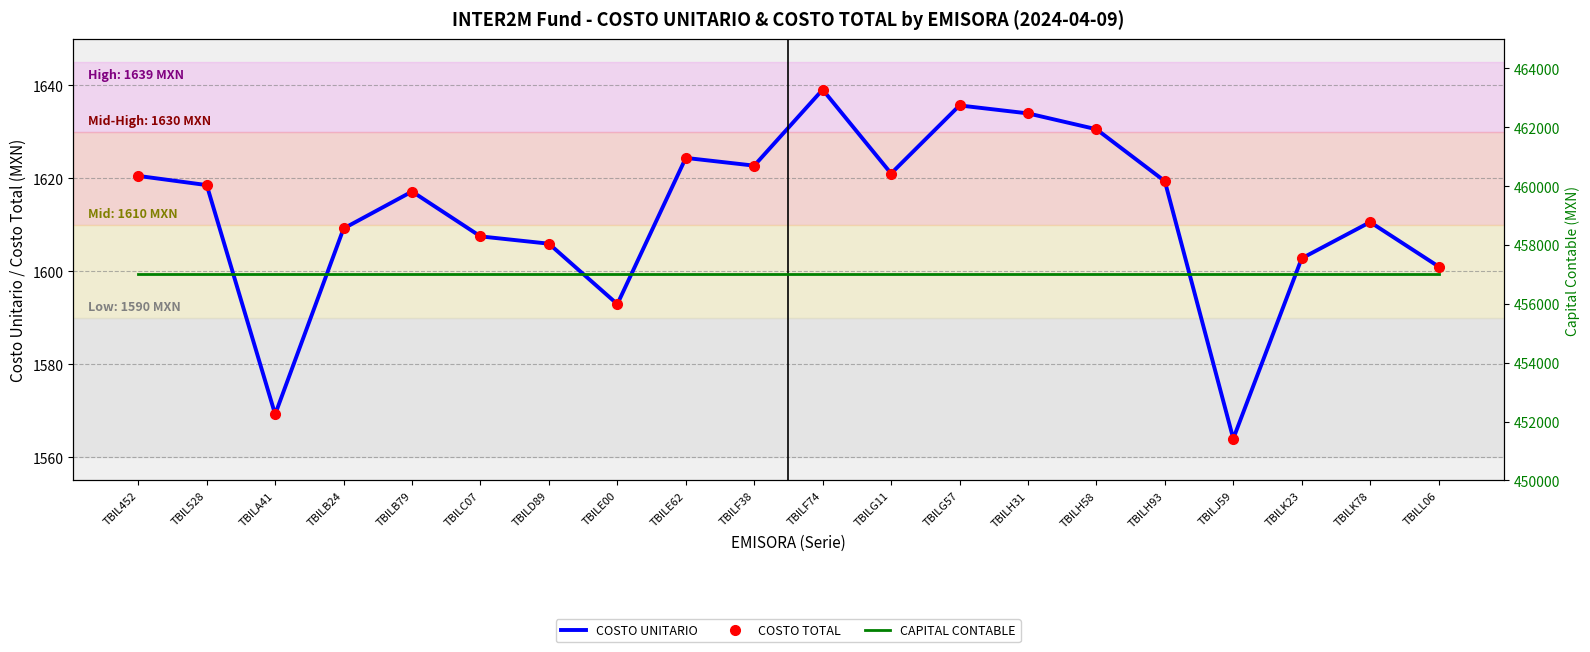

The CAPITAL CONTABLE series shows 651611.7 at TBILC07. True or false?

False